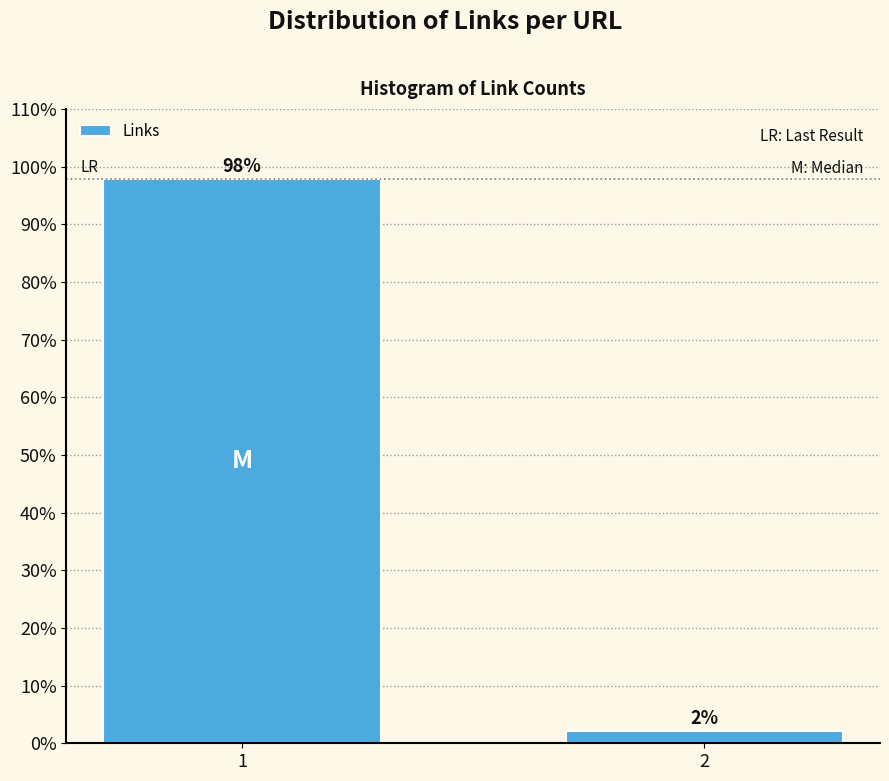

What is the sum of all values?

100.0